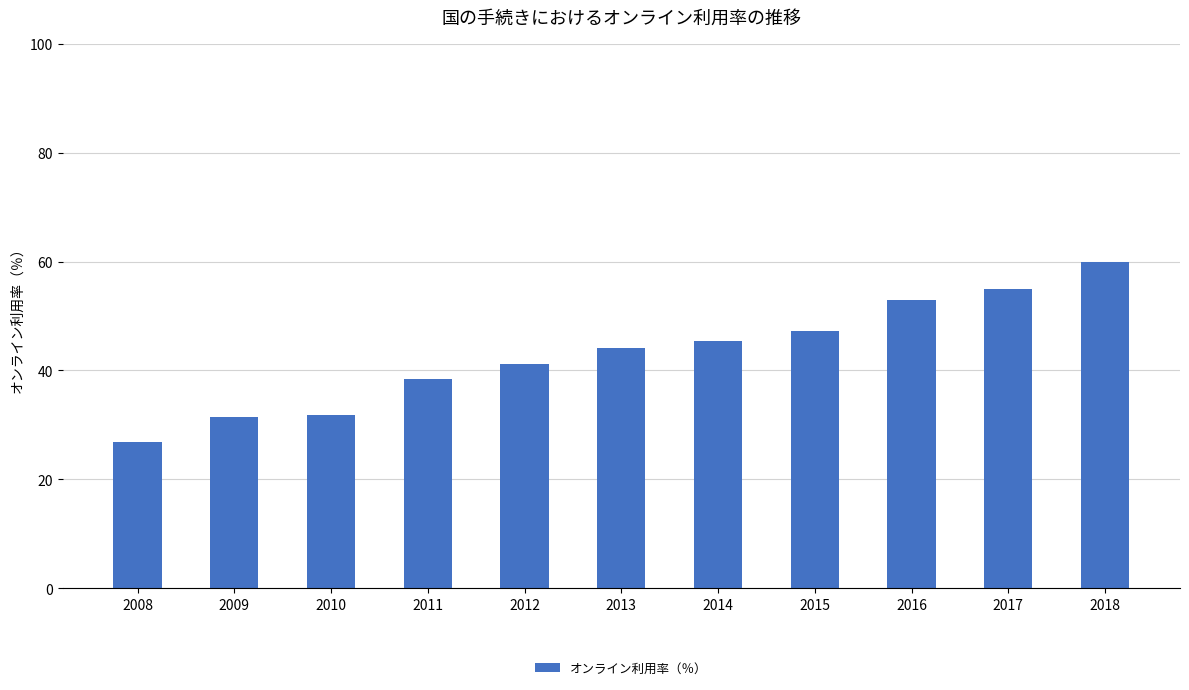

Count the number of categories in the chart.

11